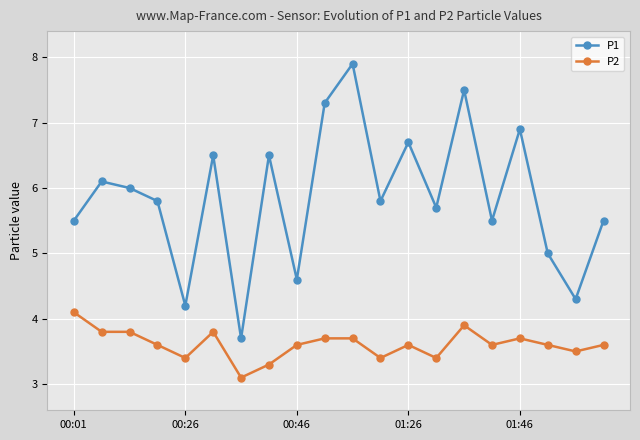

Rank the series by their average value, from lowest to highest.

P2, P1